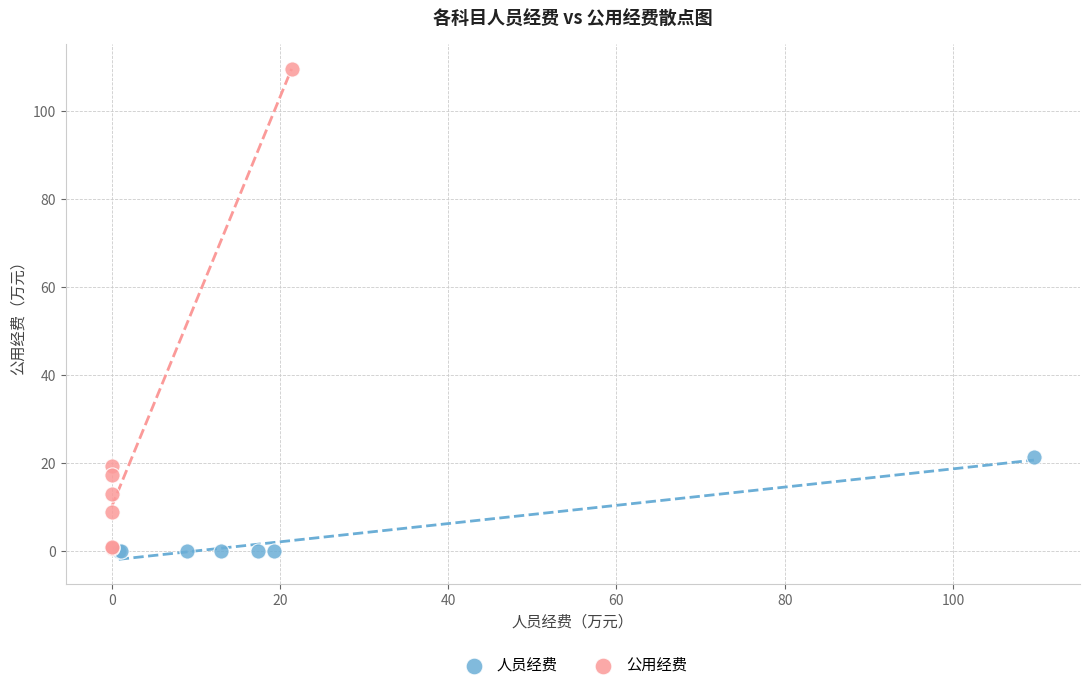

Which series has the widest spread of Y values?

公用经费